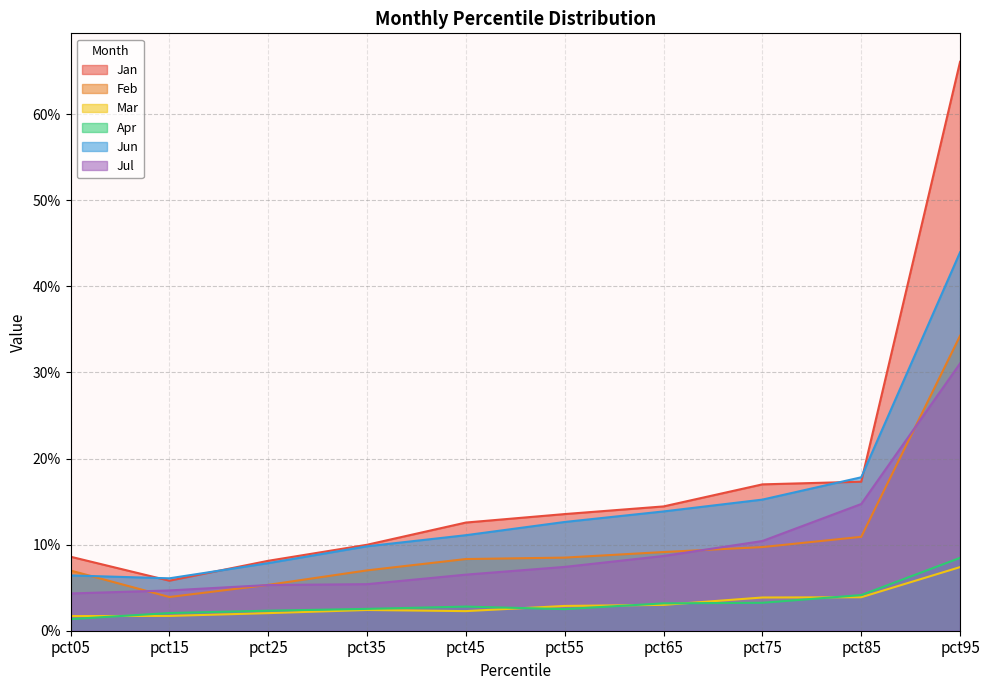

Does the chart display data point markers on the line(s)?

No